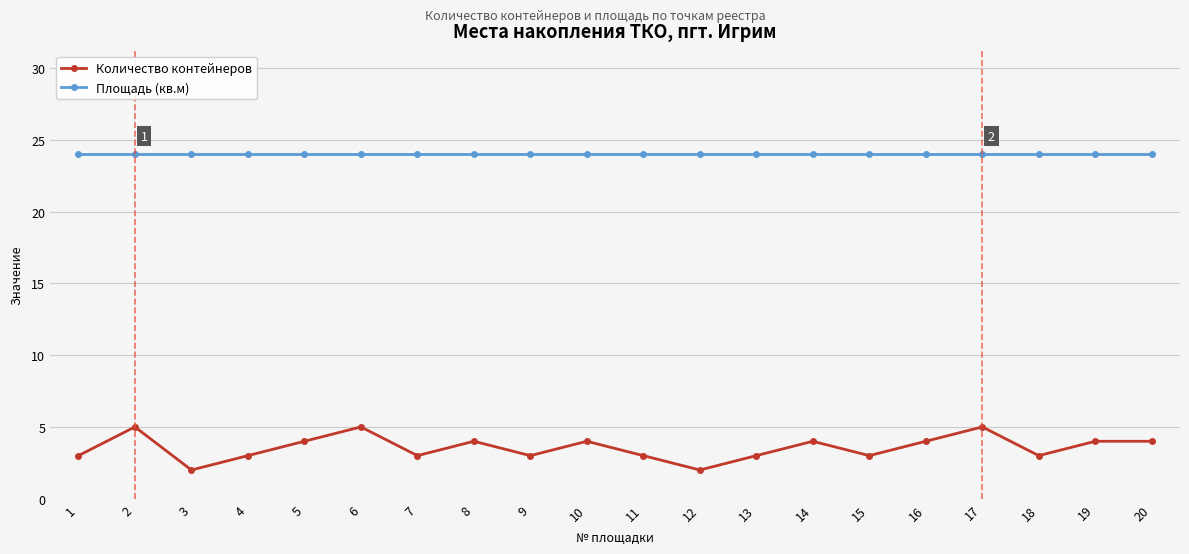

What is the value of the Количество контейнеров point at the 16th from the left?

4